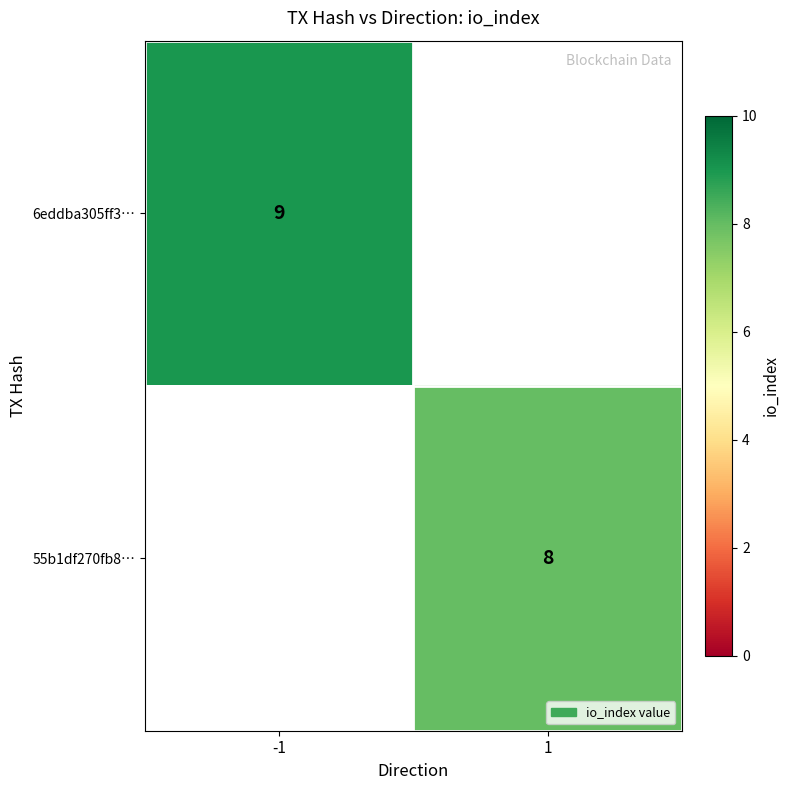

Is it true that 6eddba305ff3… equals 16.2 at -1?

False